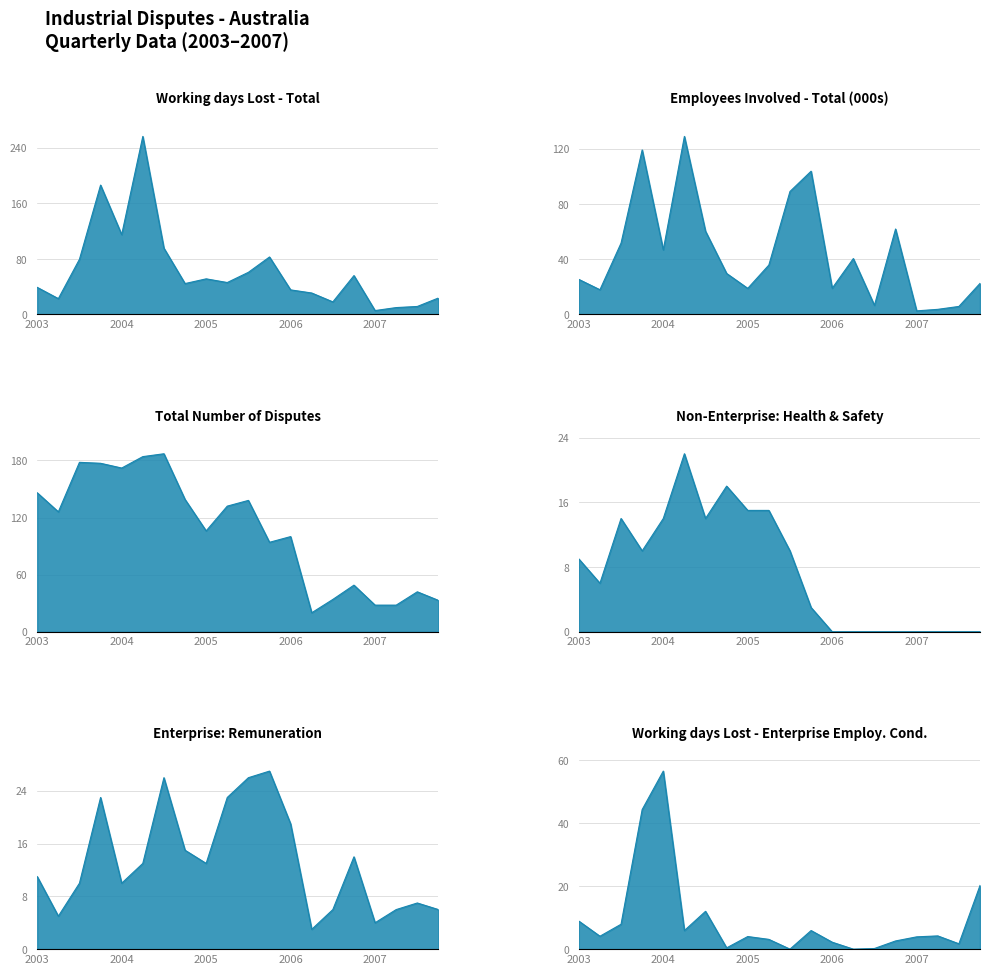

What is the value of the Total Number of Disputes point at the 5th from the left?

172.0